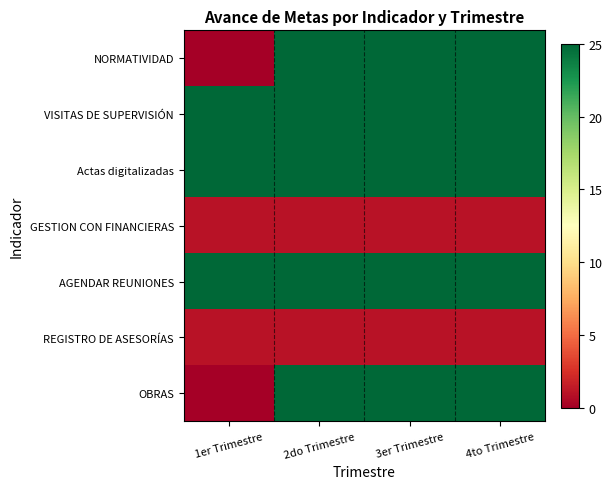

What is the total value across all series at 4to Trimestre?

127